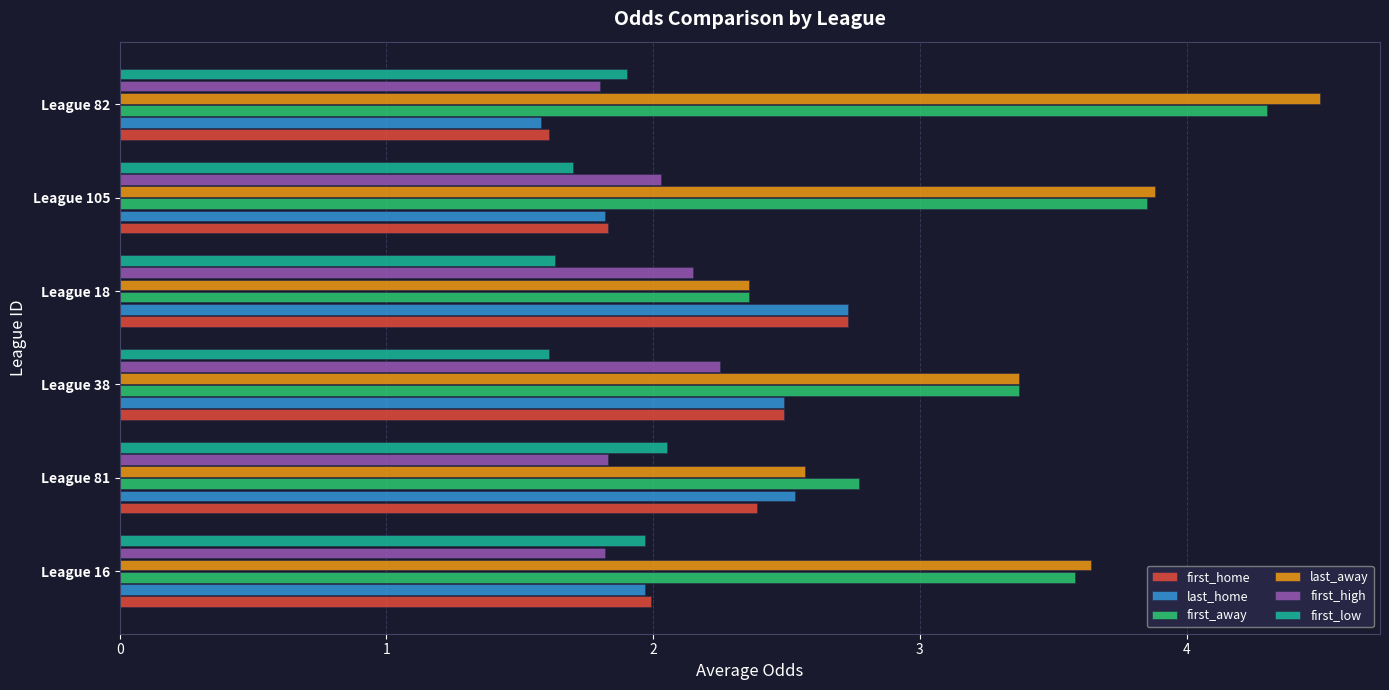

Which category has the highest value in the last_away series?

League 82